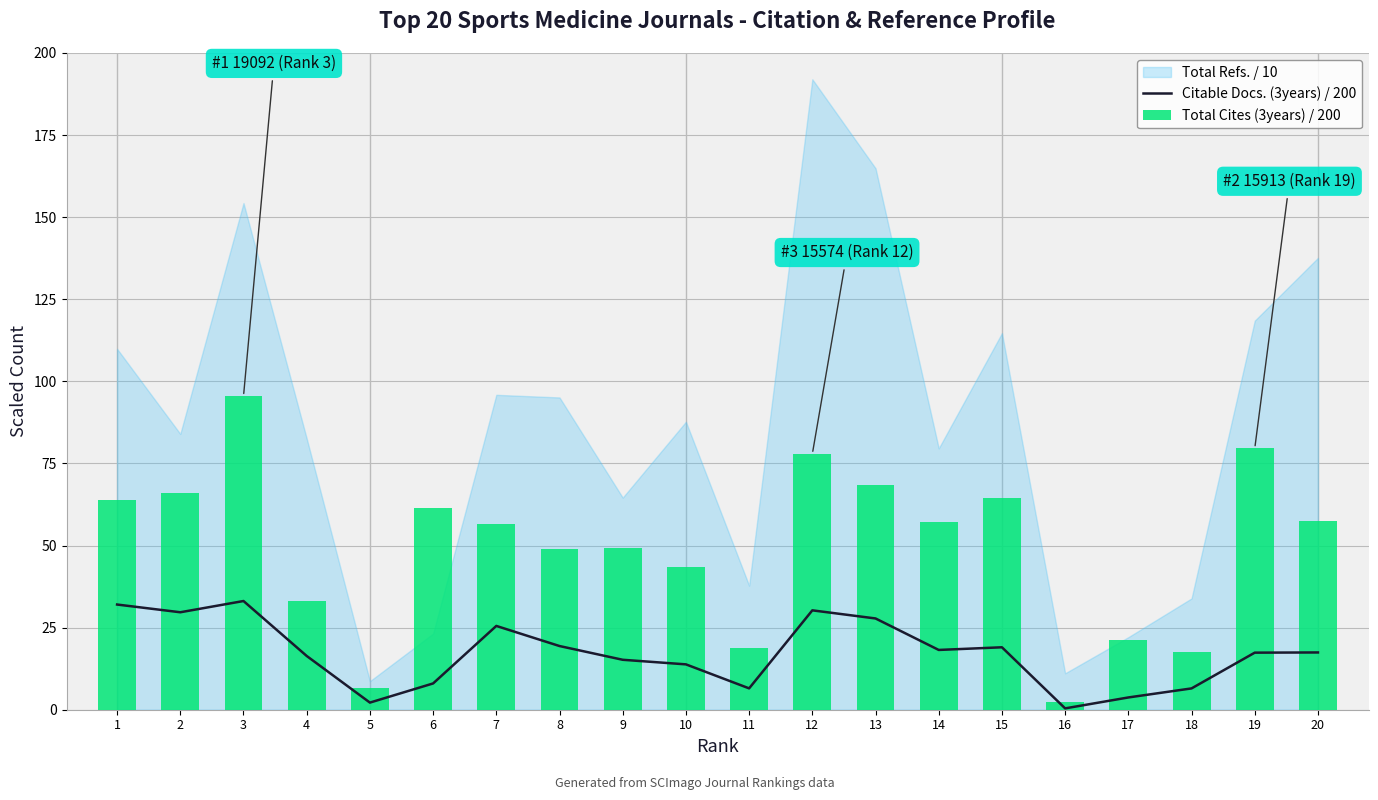

What is the highest value of the Total Cites (3years) / 200 series?

95.5